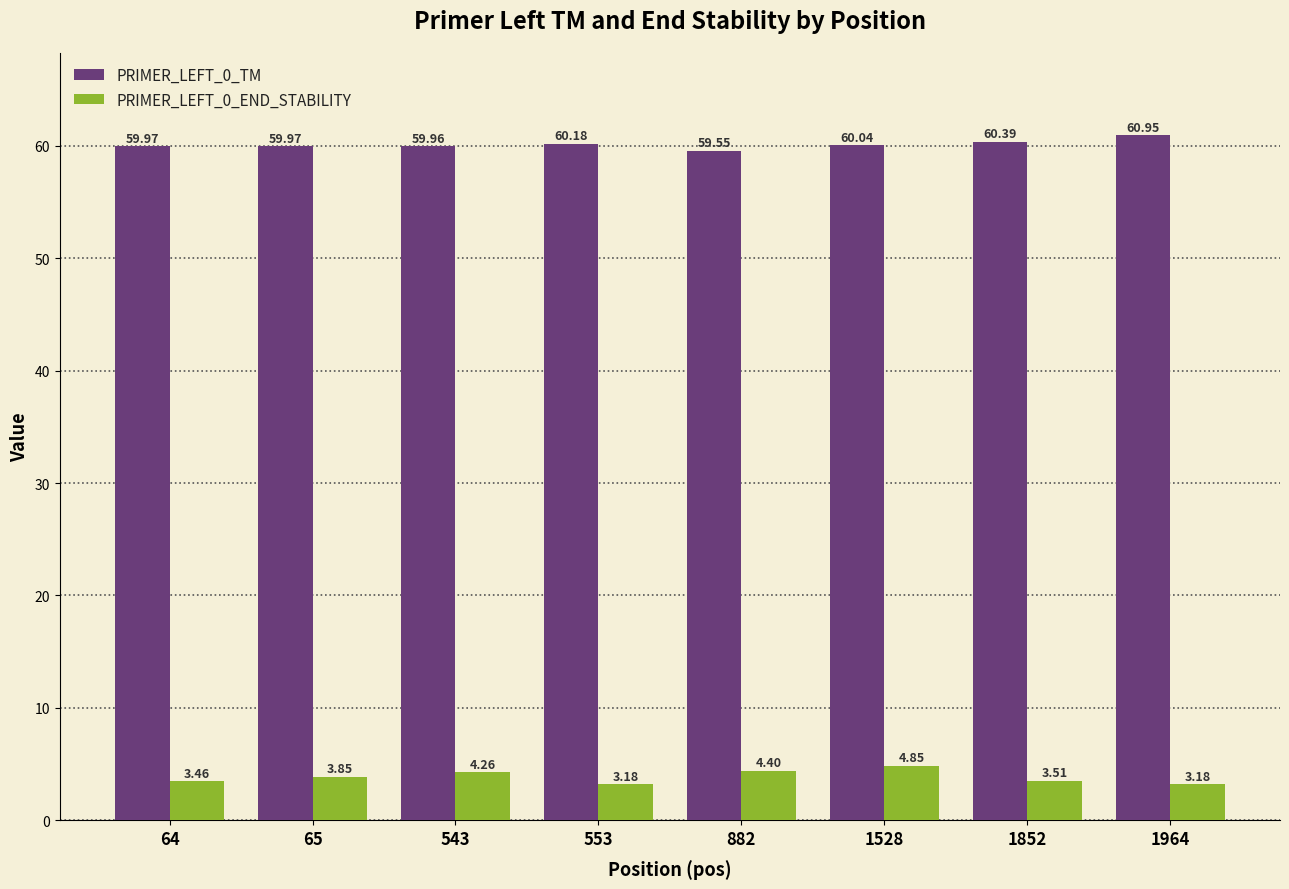

How many groups of bars are there?

8